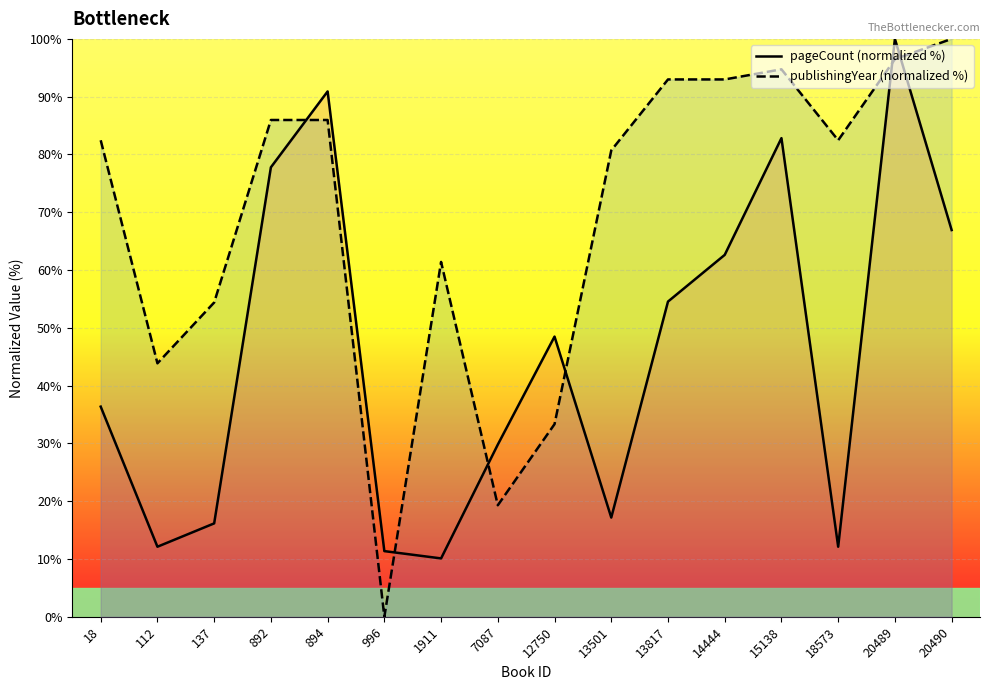

What is the difference between the maximum and second lowest values in the pageCount (normalized %) series?

88.6